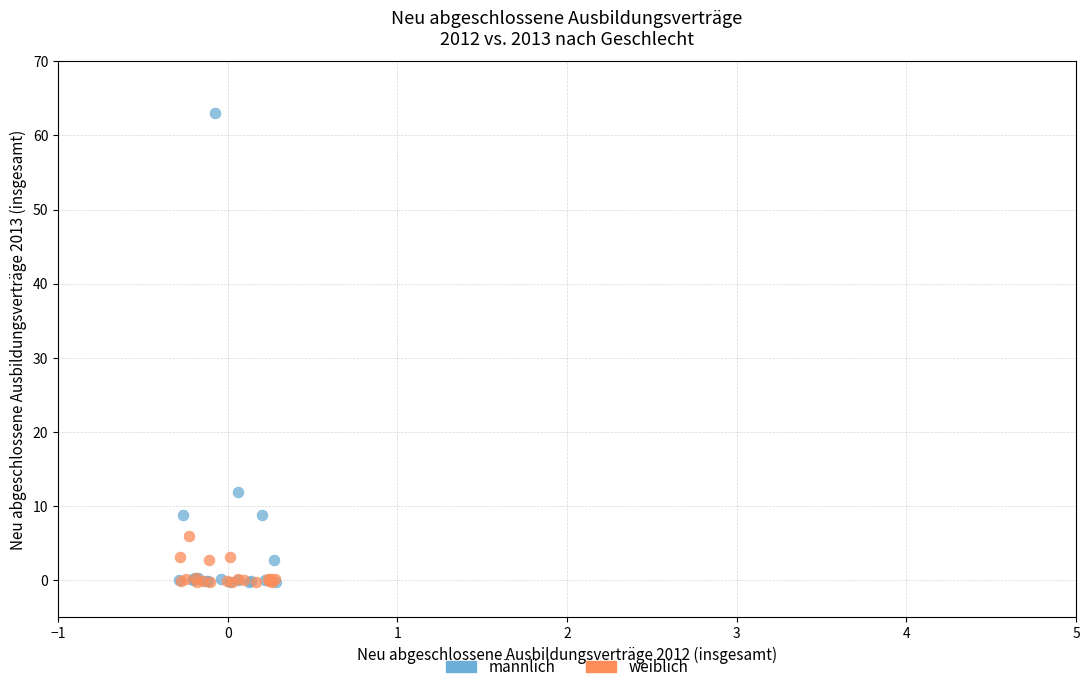

Which series contains the highest Y value?

männlich